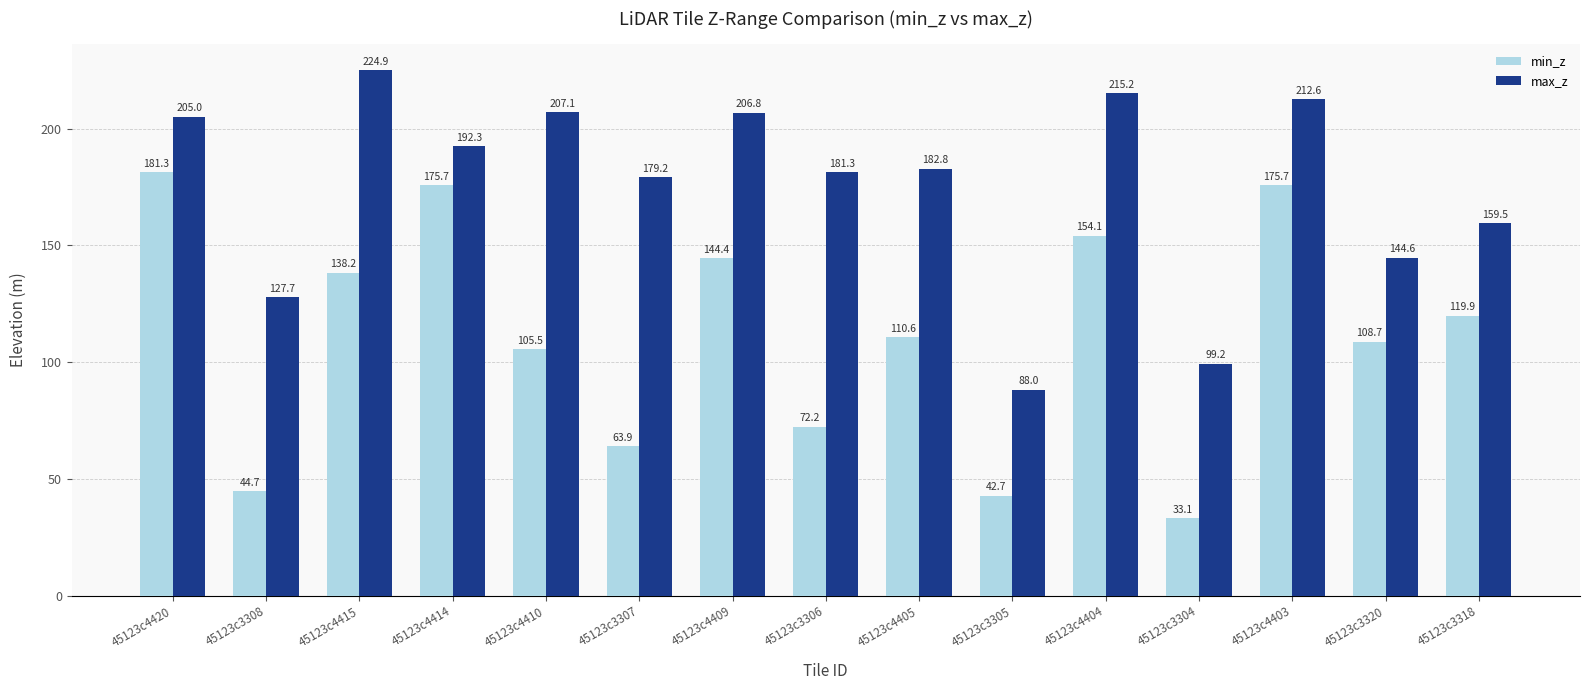

Is the value of max_z at 45123c4409 greater than the value of min_z at 45123c4410?

Yes